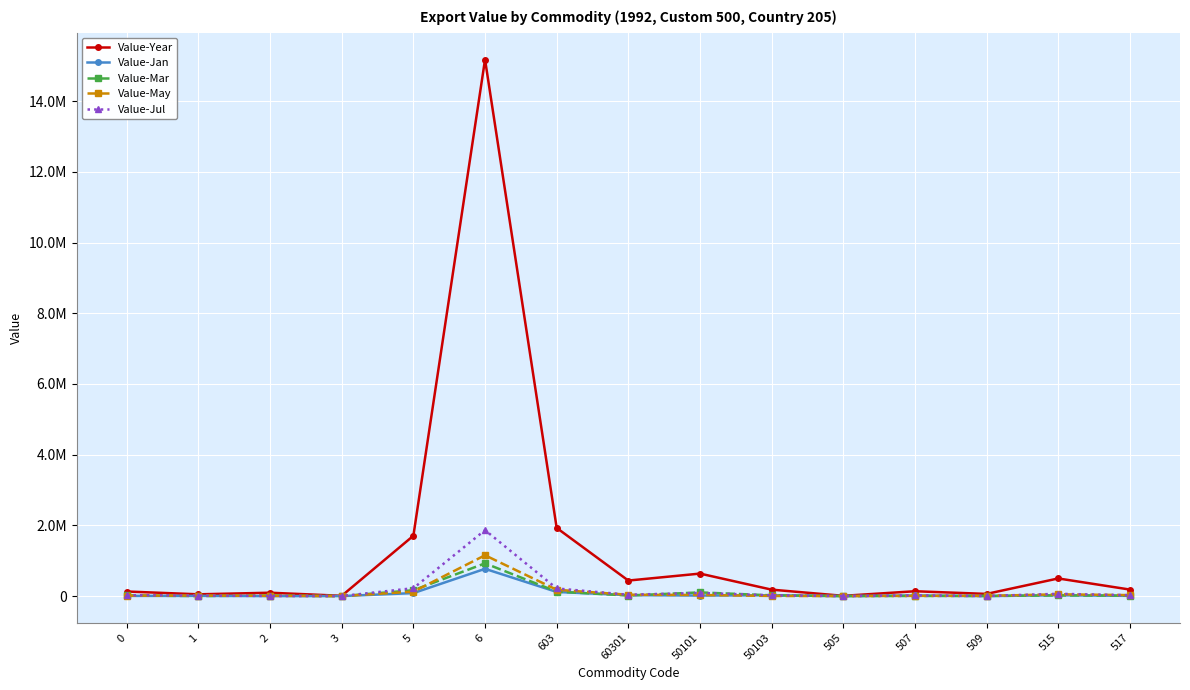

What are all the series names shown in the legend?

Value-Year, Value-Jan, Value-Mar, Value-May, Value-Jul